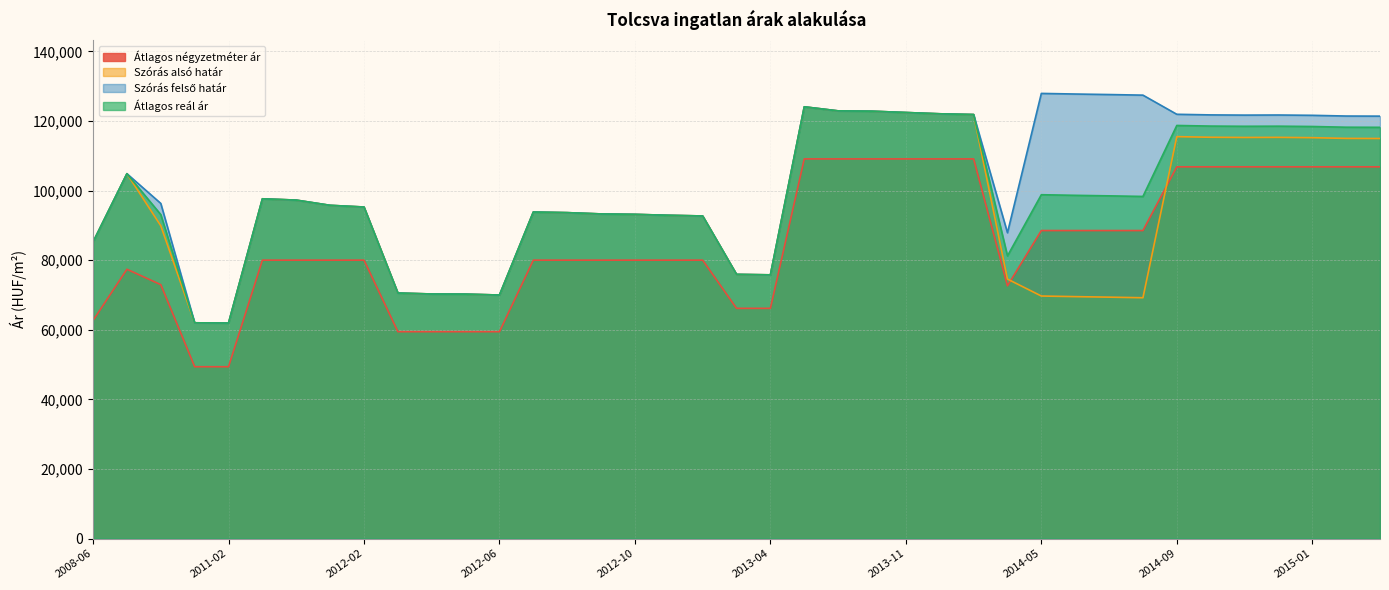

Which series changed the most between 2012-11 and 2013-04?

Szórás alsó határ